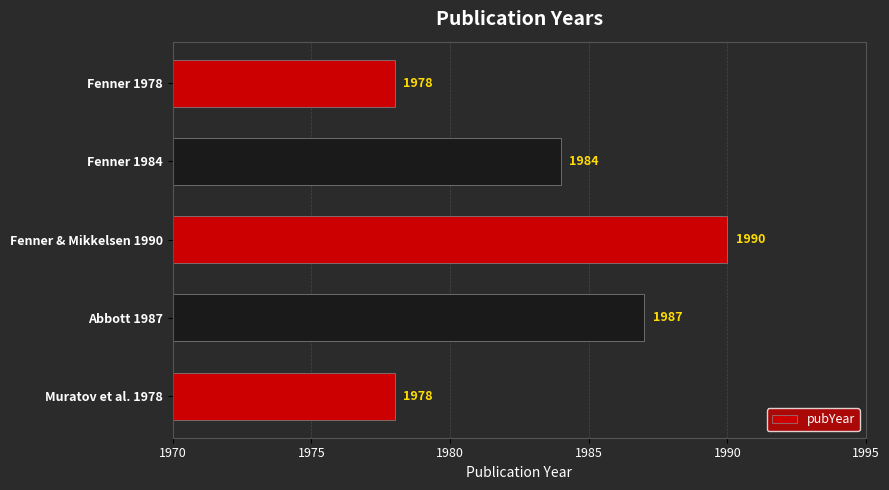

How many bars are there in total?

5